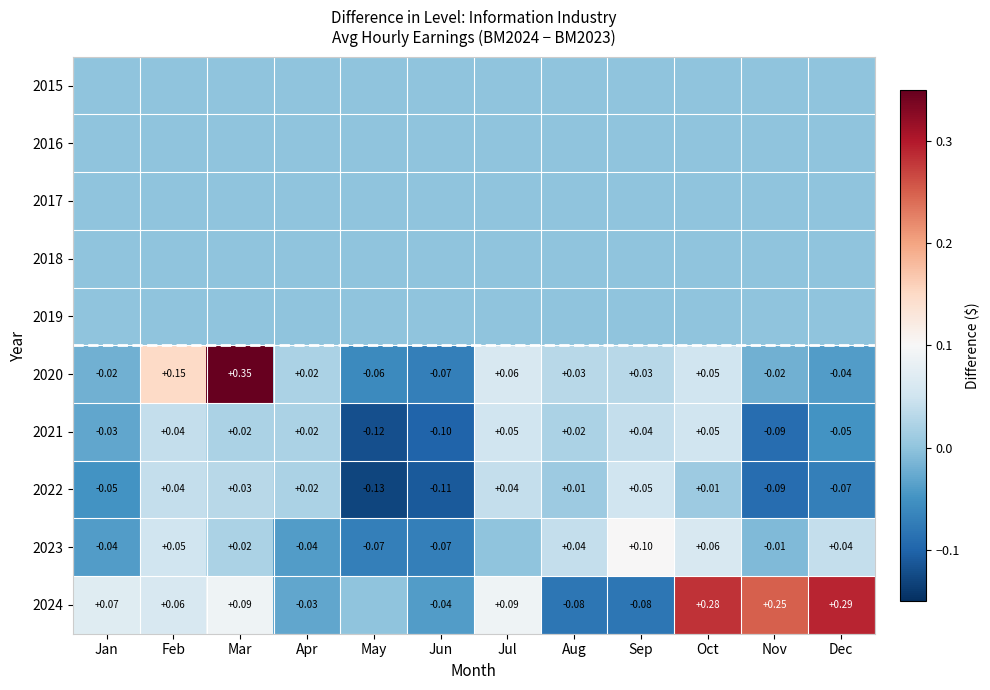

Where does the 2020 series first go above 0?

Feb